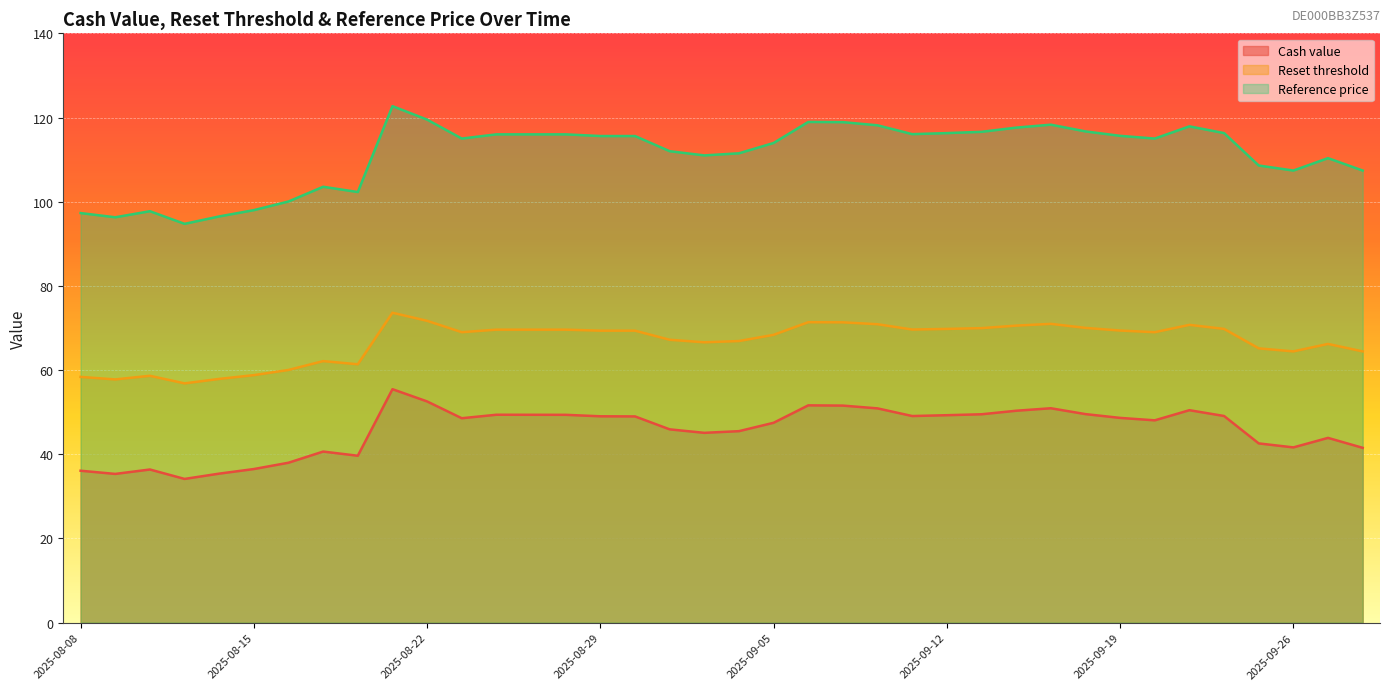

True or false: Cash value has a value of 36.5 at 2025-08-15.

True